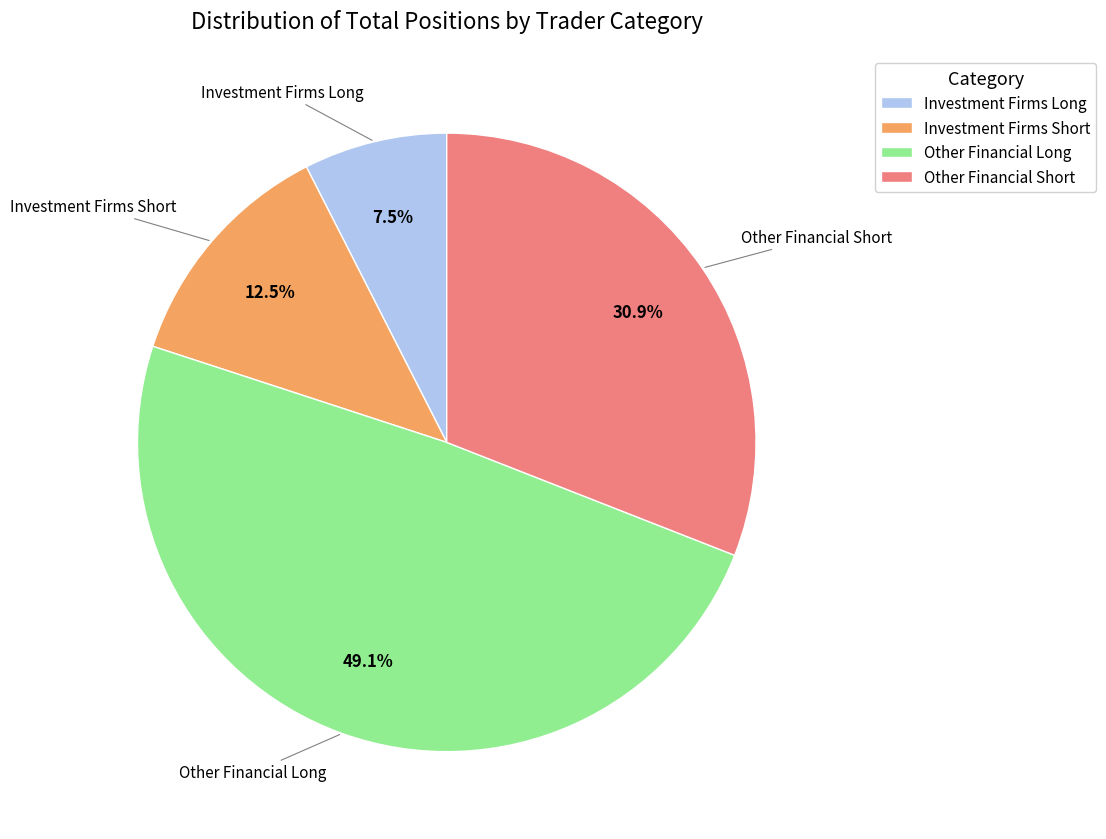

What is the ratio of the value at Investment Firms Short to the value at Other Financial Short?

0.4